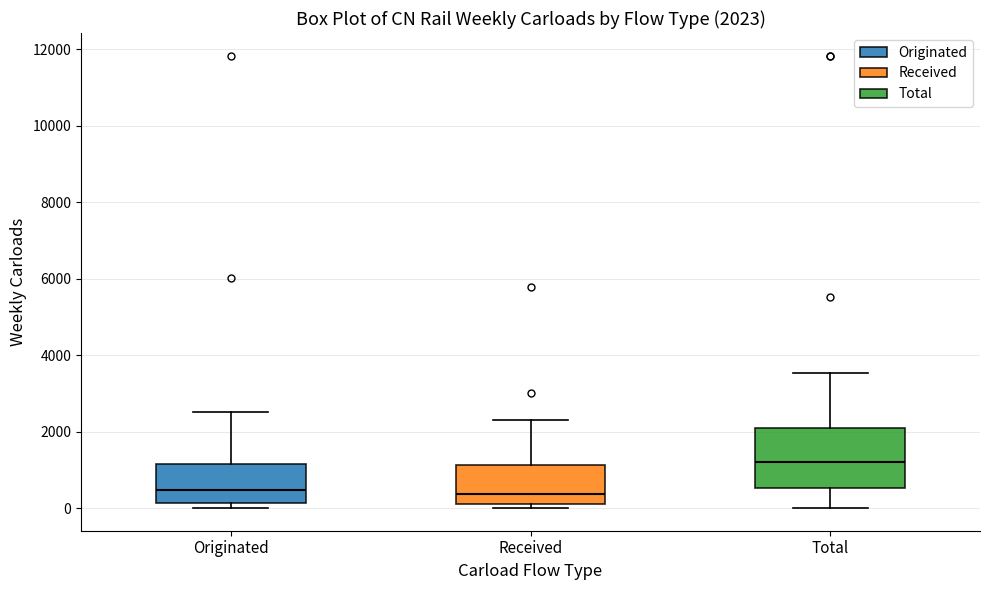

Which box is the tallest, from its lower edge to its upper edge?

Total